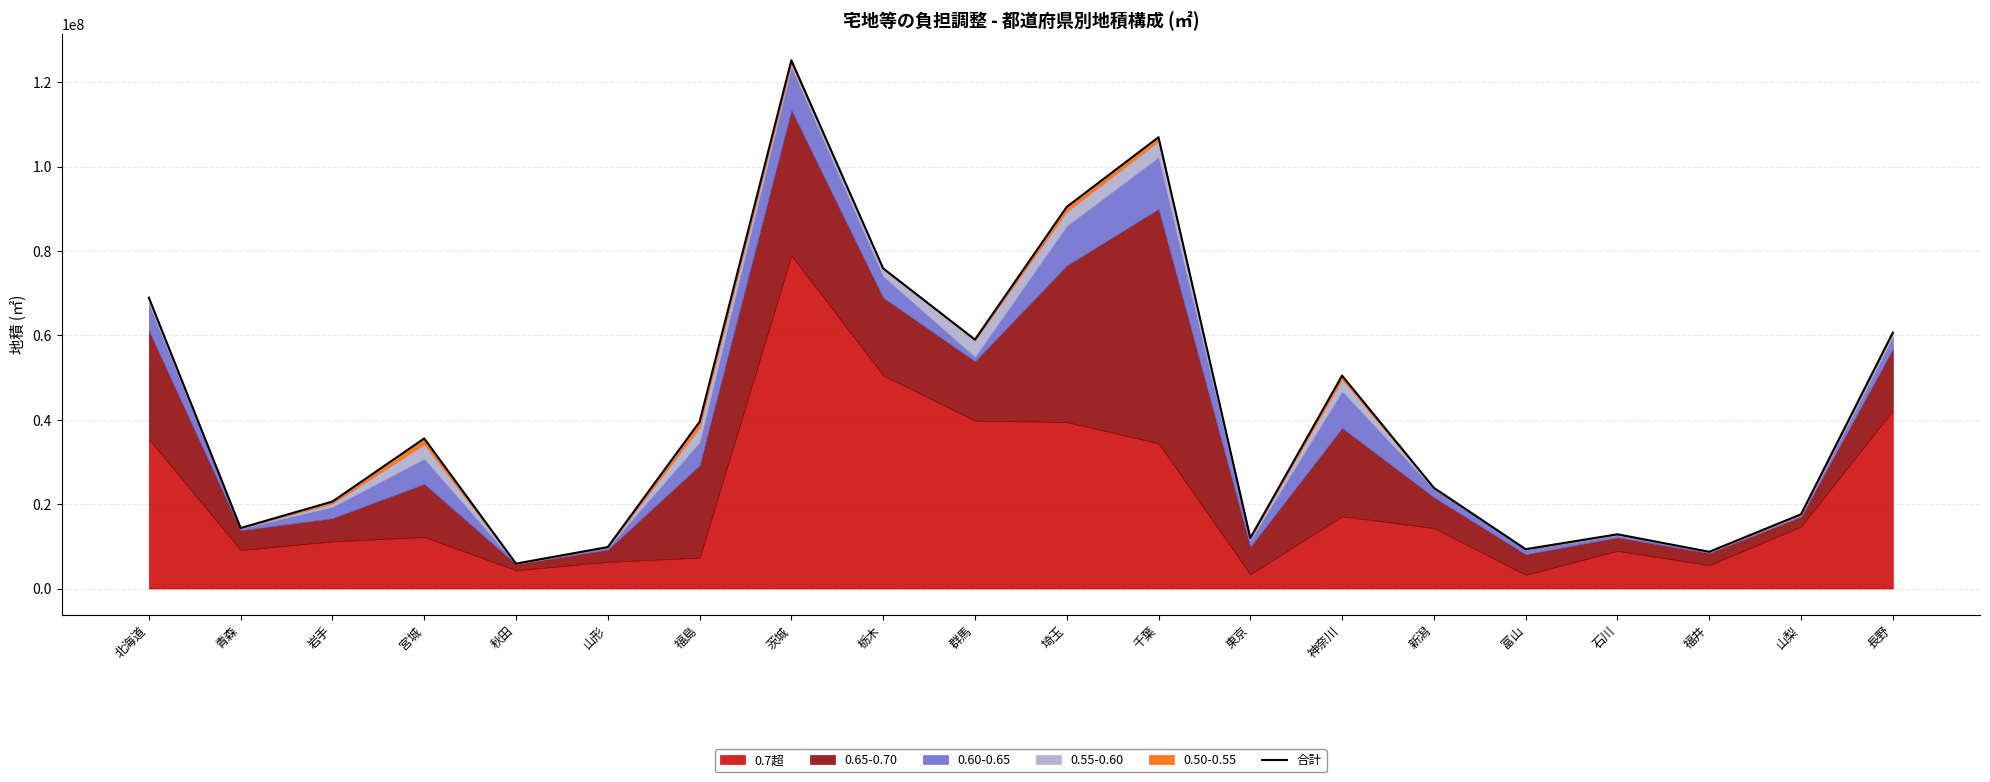

What is the difference between the maximum and second lowest values?

116465206